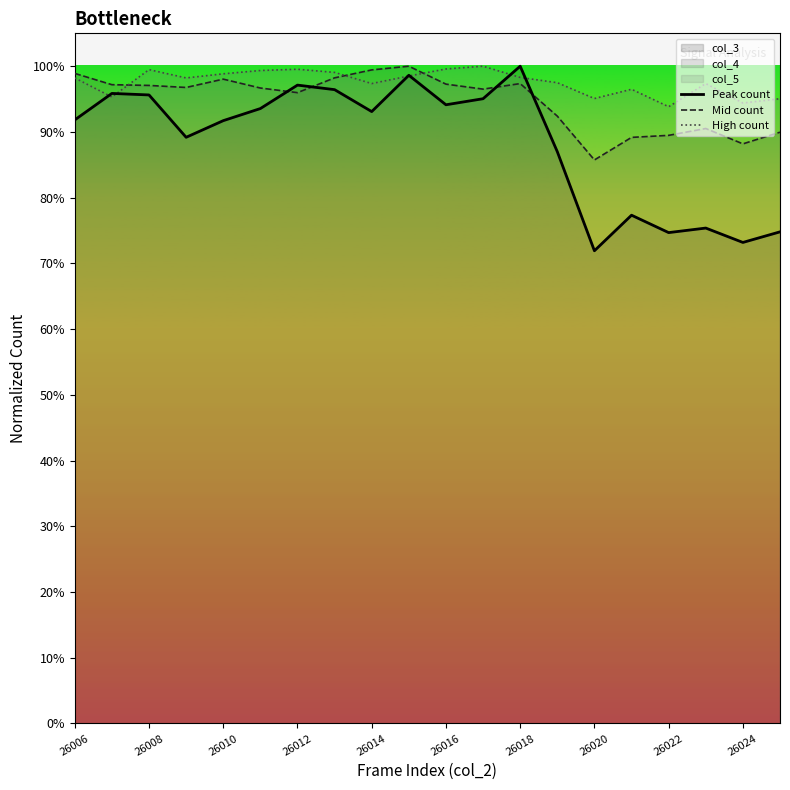

How many lines are shown in the chart?

3